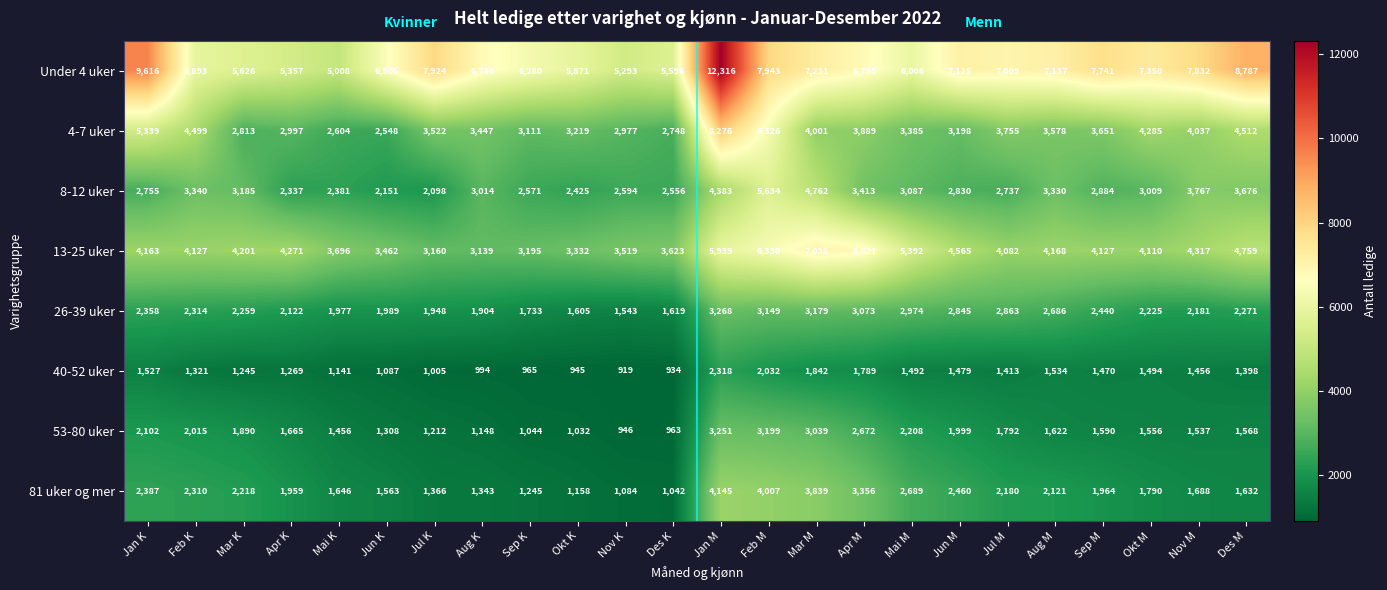

What is the difference between the 8-12 uker values at Mai M and Mar M?

1675